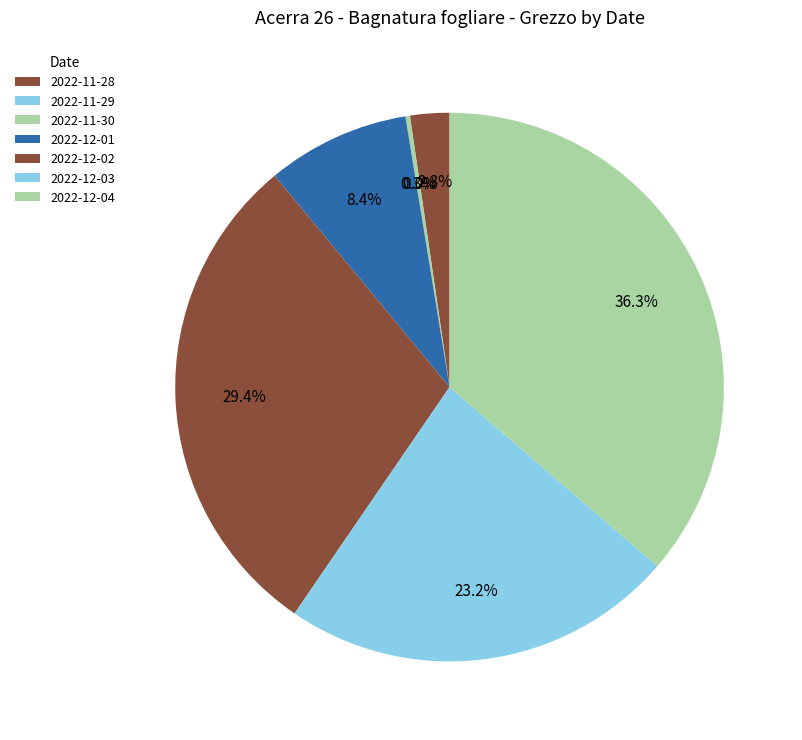

How many slices are in this pie chart?

7